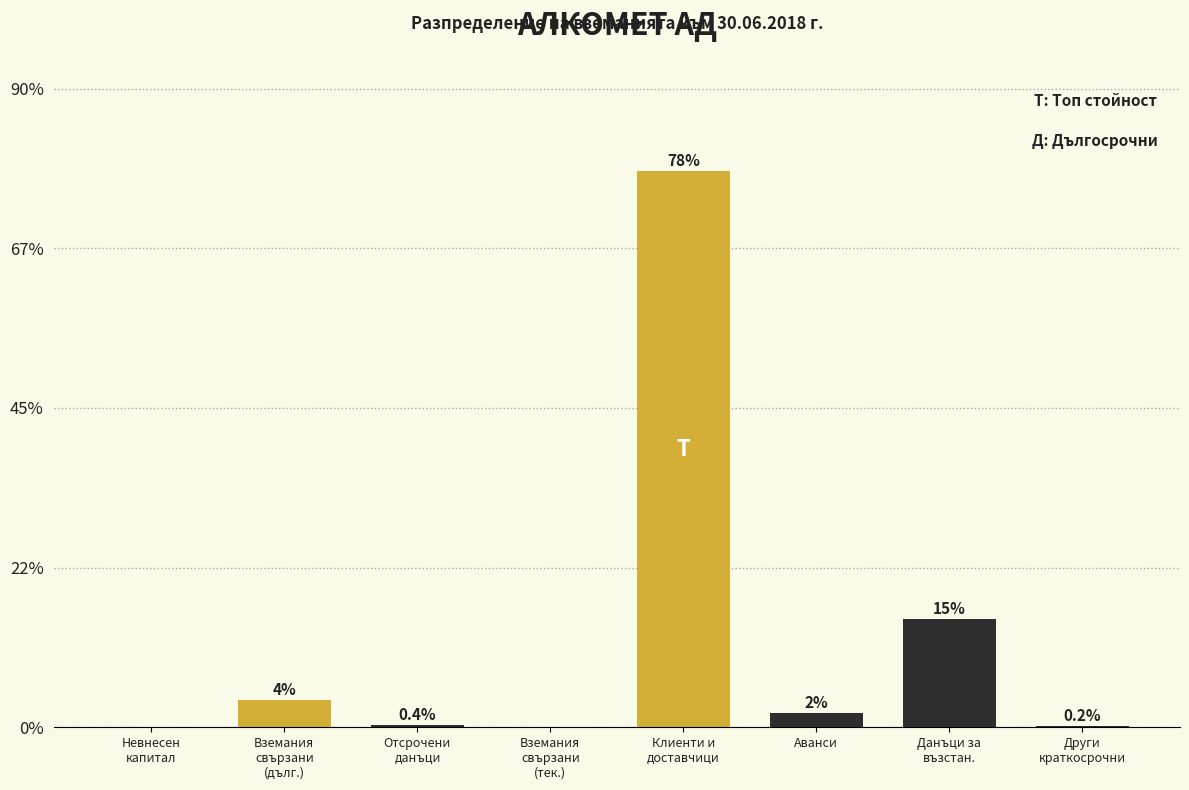

What is the approximate value at Аванси?

2.0